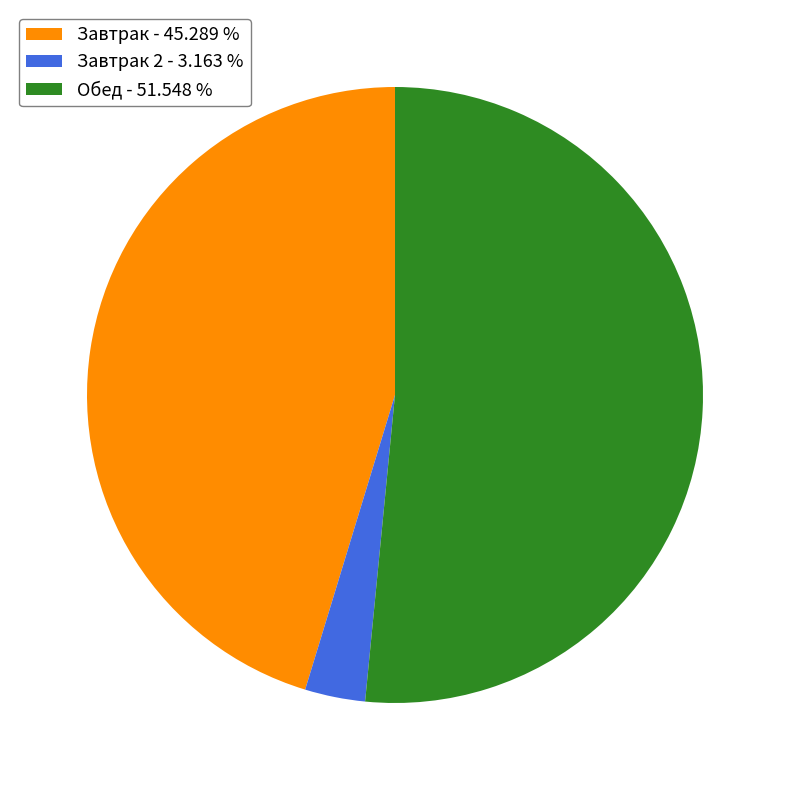

Does any single category account for the majority?

Yes